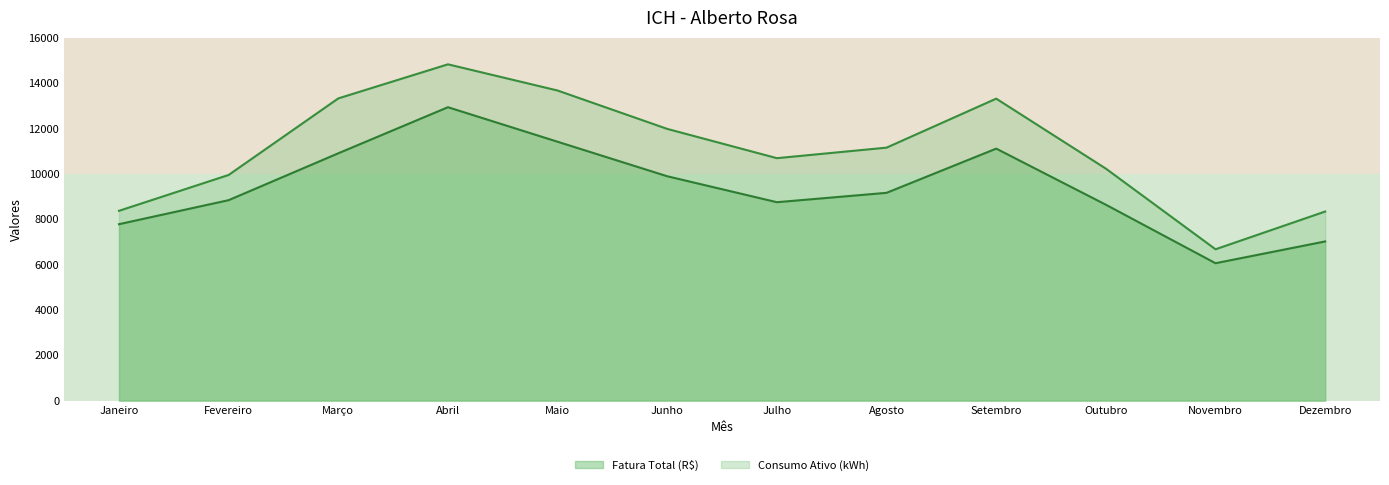

True or false: Fatura Total (R$) and Consumo Ativo (kWh) cross at least once.

False